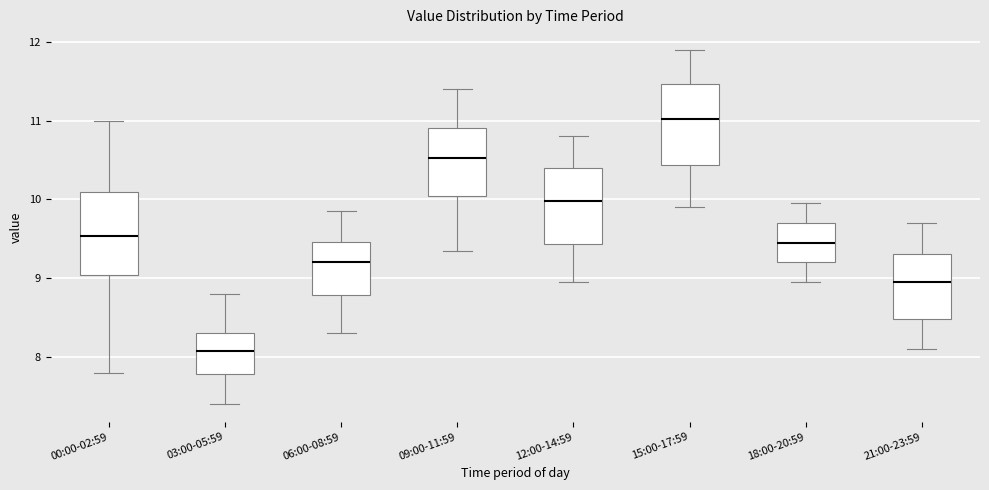

Which box has the highest median line?

15:00-17:59